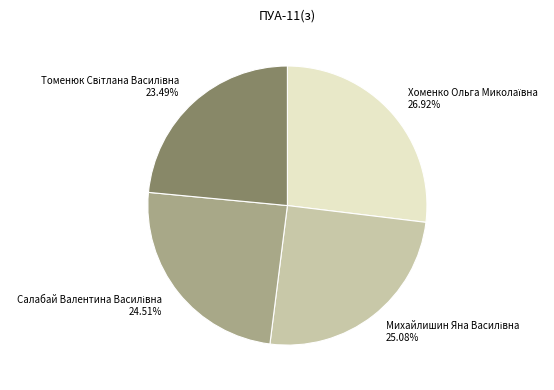

Is there a majority slice in this chart?

No